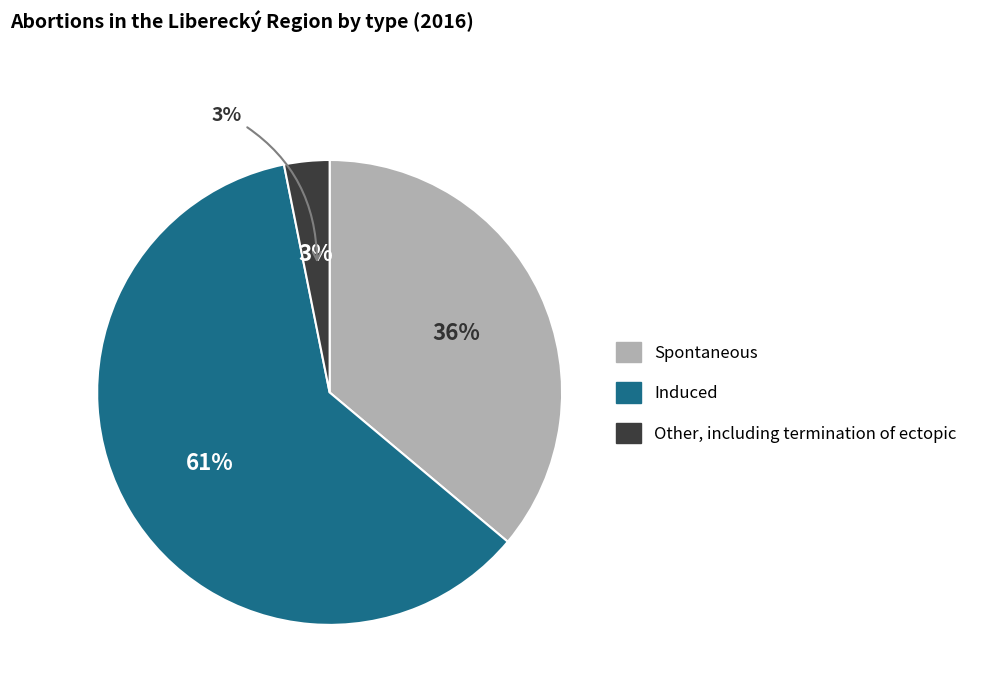

To the nearest percent, what is the difference between the Other, including termination of ectopic and Induced slice percentages?

58%